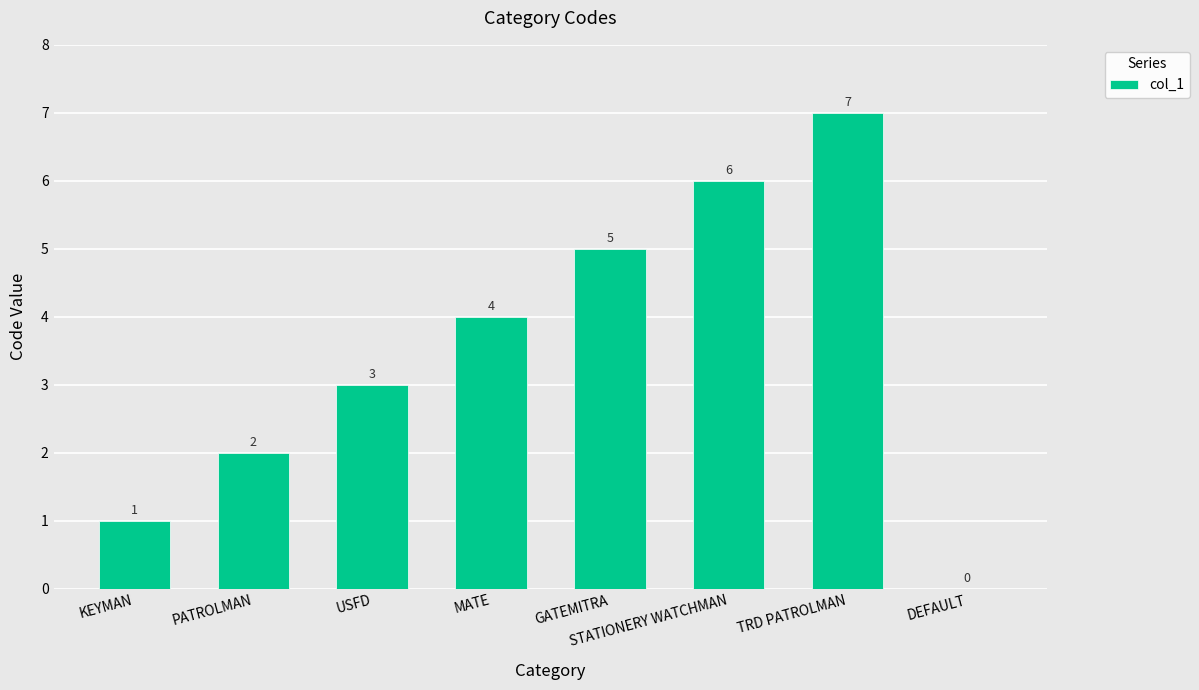

What is the maximum value shown in the chart?

7